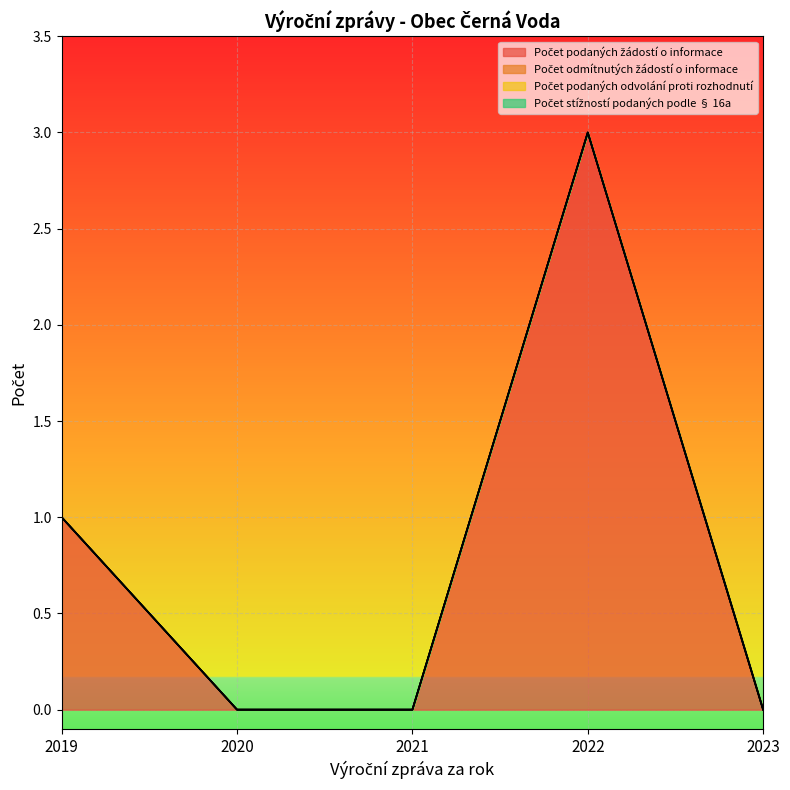

What are all the series names shown in the legend?

Počet podaných žádostí o informace, Počet odmítnutých žádostí o informace, Počet podaných odvolání proti rozhodnutí, Počet stížností podaných podle § 16a